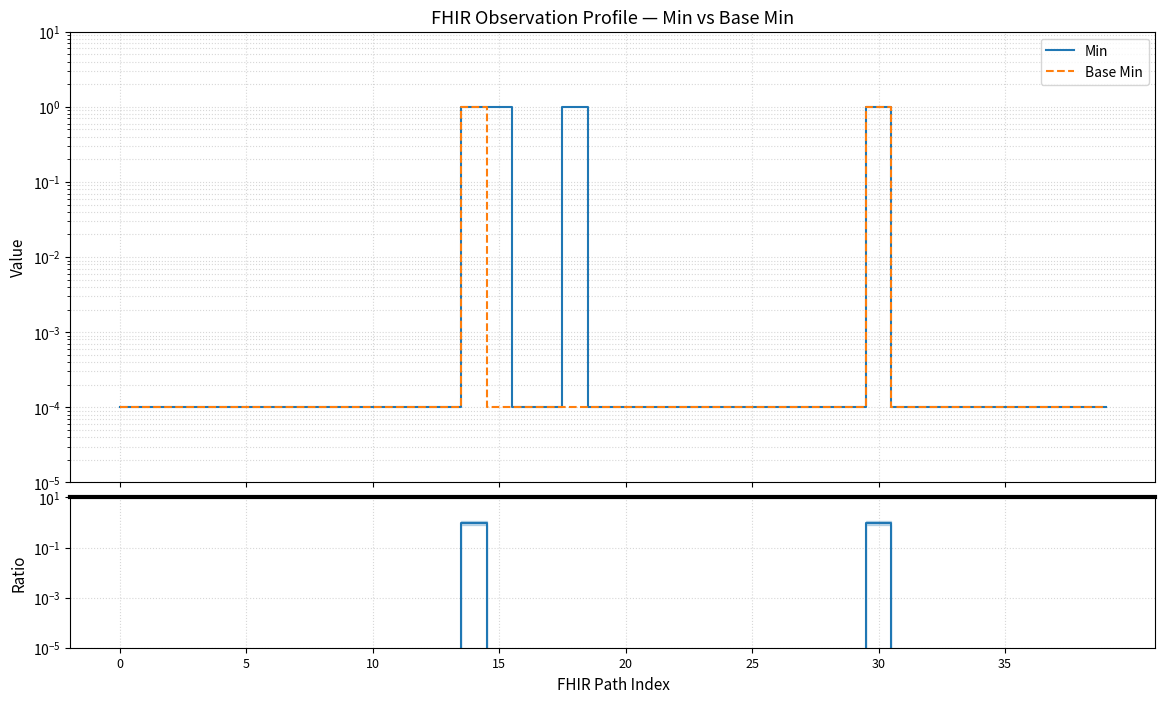

In Base Min / Min, how many points are higher than both neighbors (excluding endpoints)?

2